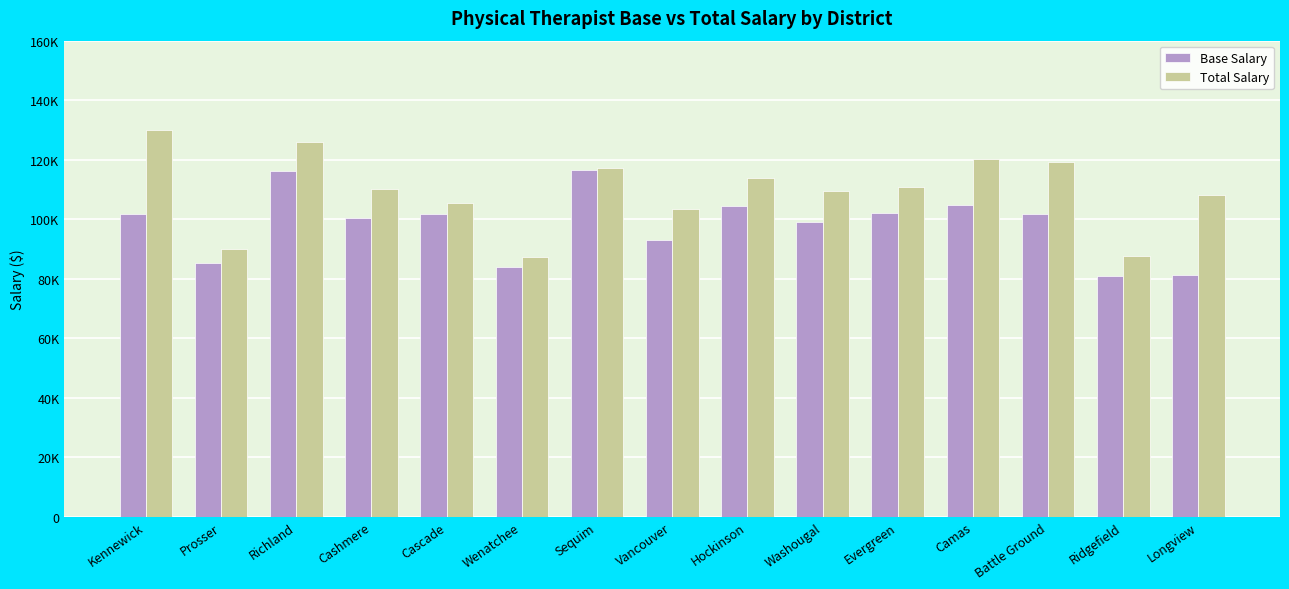

What is the label of the 7th bar from the right?

Hockinson